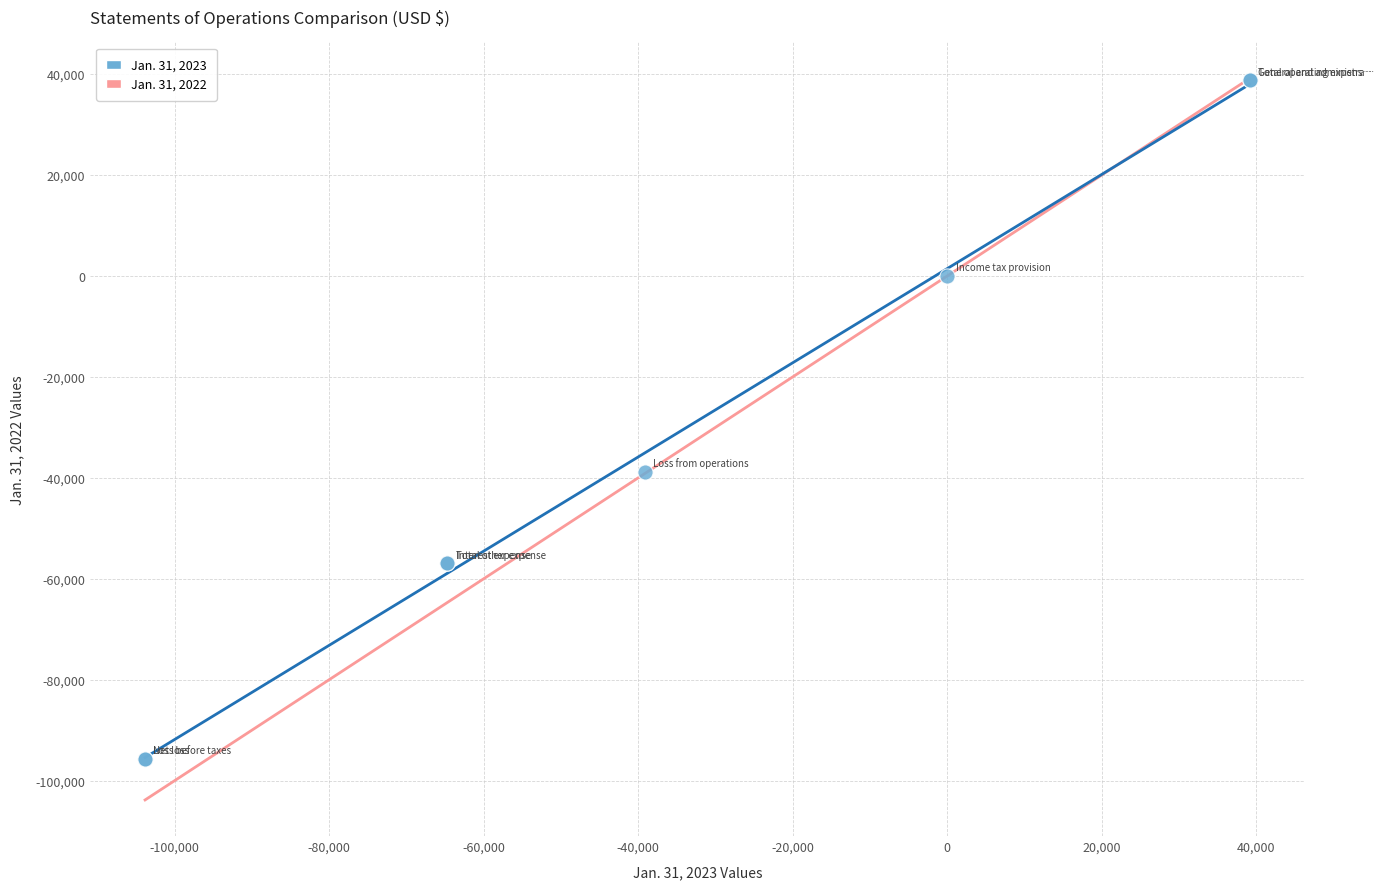

What Y value in the scatter plot is closest to -28453?

-38786